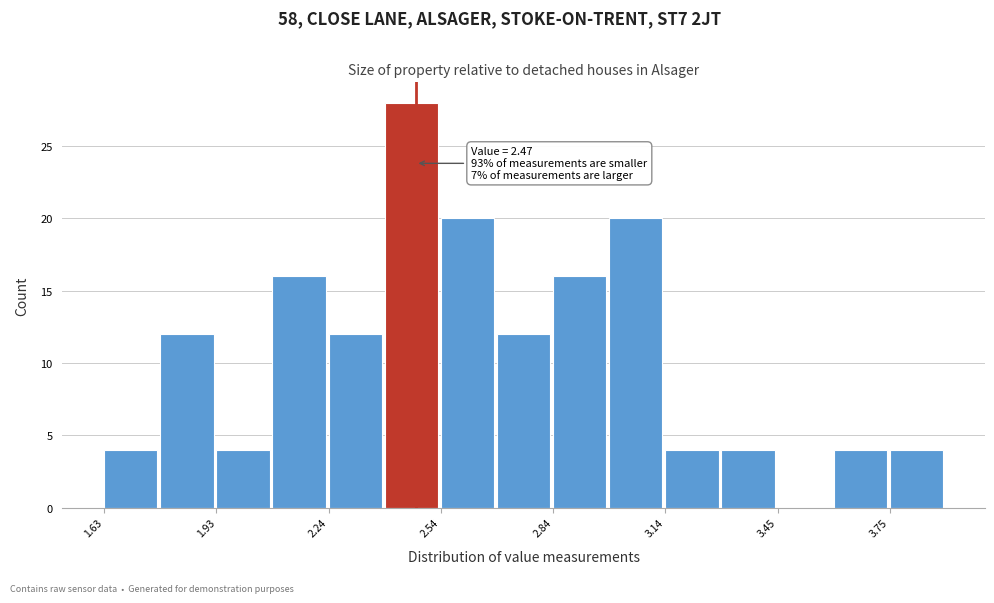

Around what value on the x-axis is the tallest bar? Give the approximate position of its centre, as read against the axis.

2.45